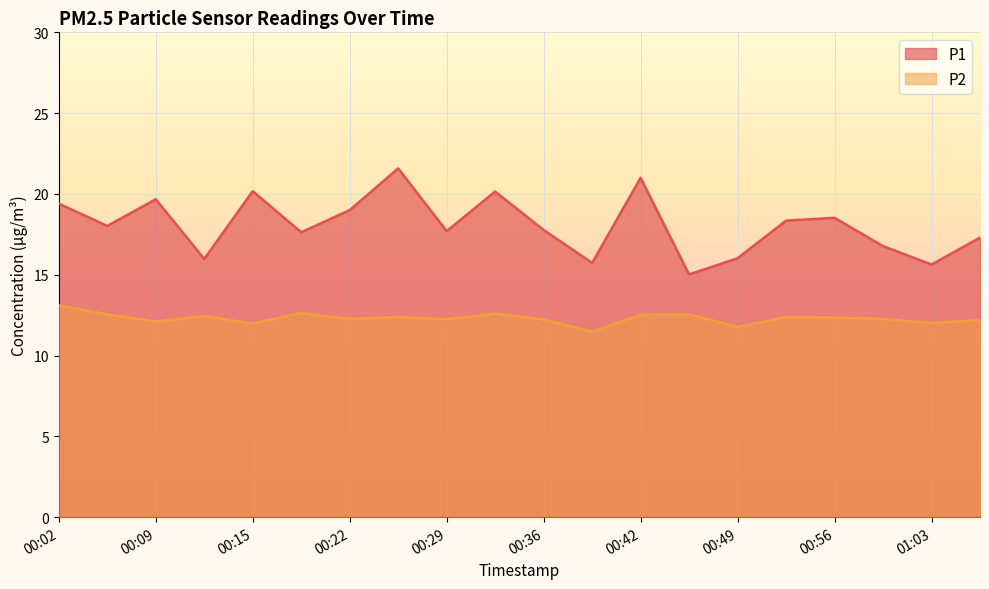

Where is the first local minimum for P2?

00:09